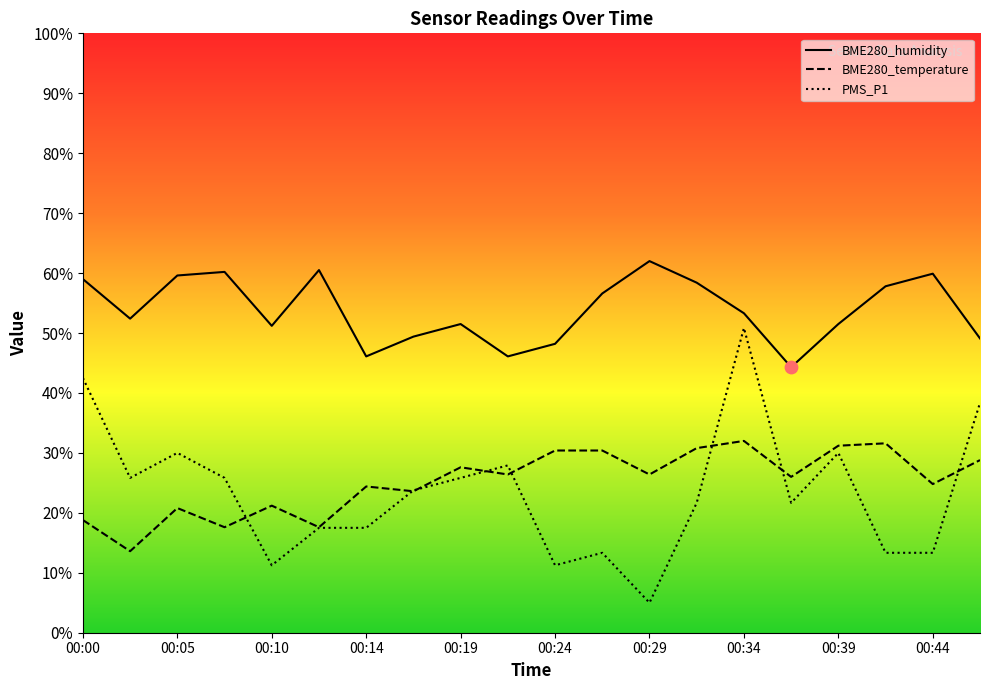

Which series contains the highest Y value?

BME280_humidity